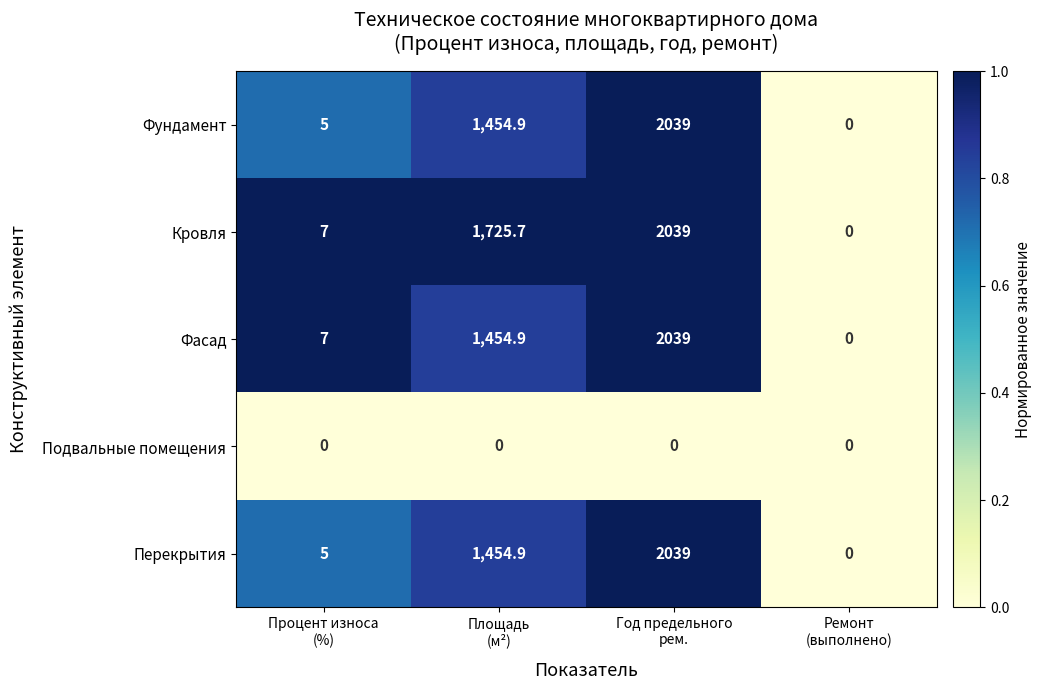

What is the average value of the Кровля series?

942.9